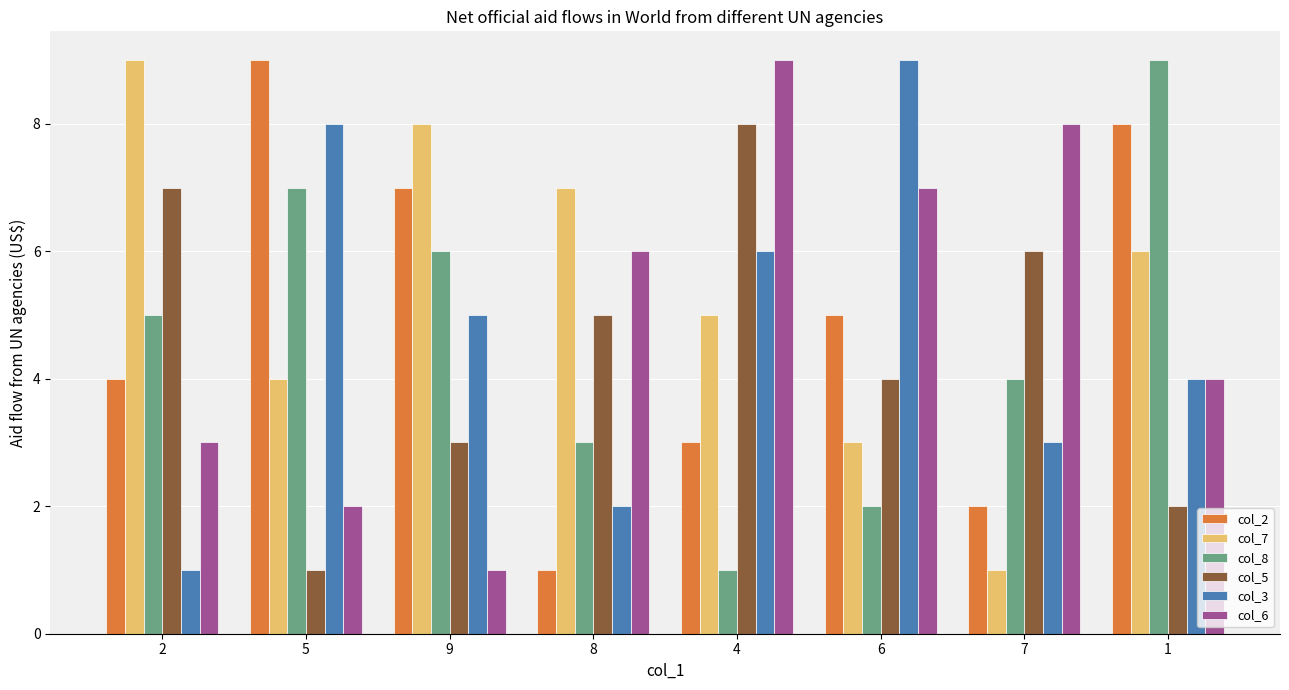

Where does the col_2 series first go above 5?

5